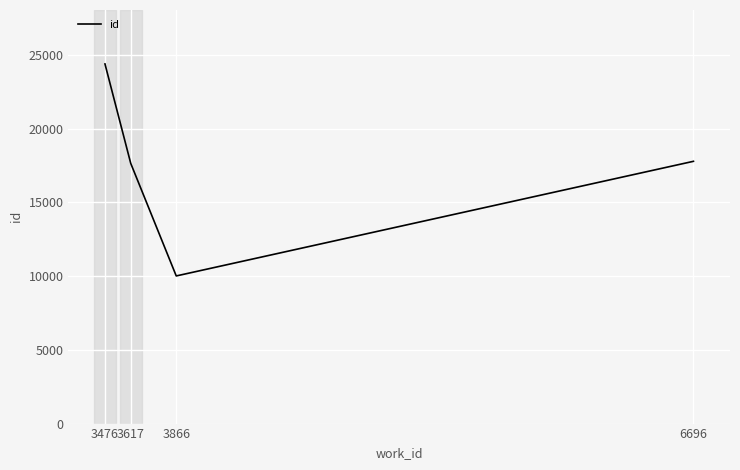

Reading right to left, list all the values displayed in this chart.

17780	10009	17640	24381